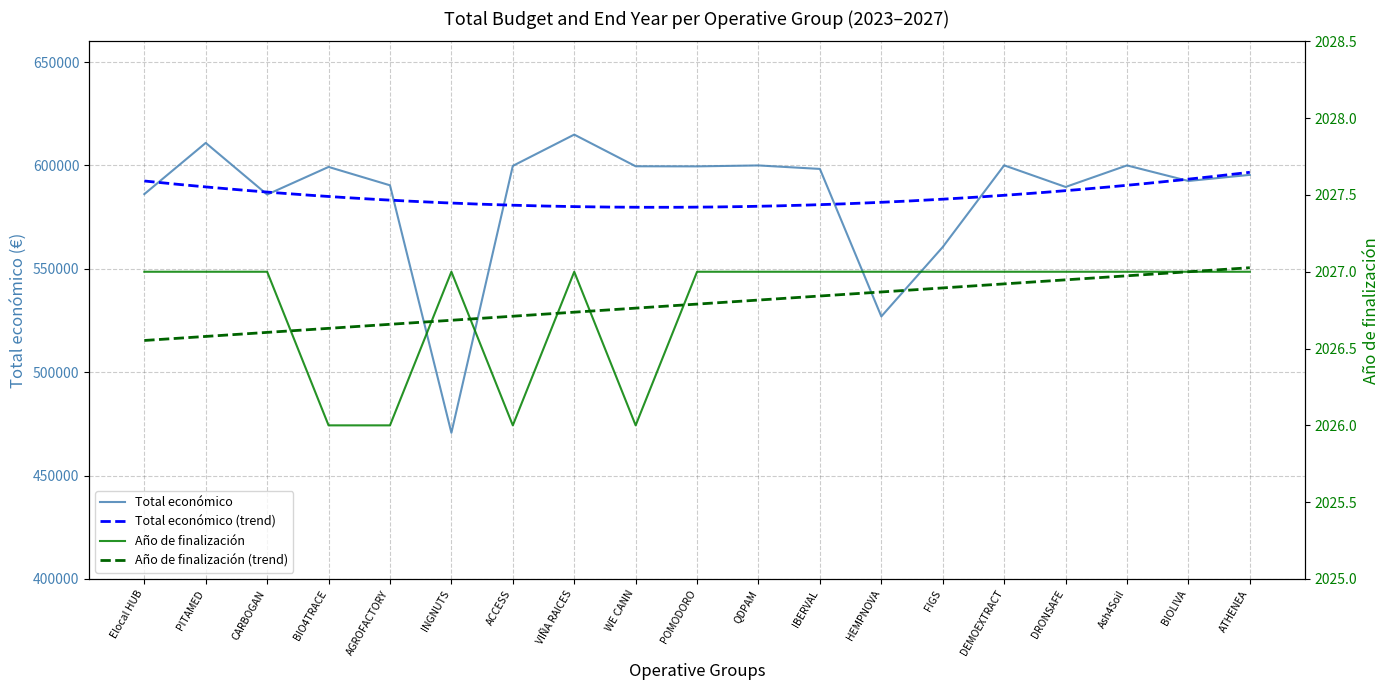

What value does the Año de finalización series have at FIGS?

2027